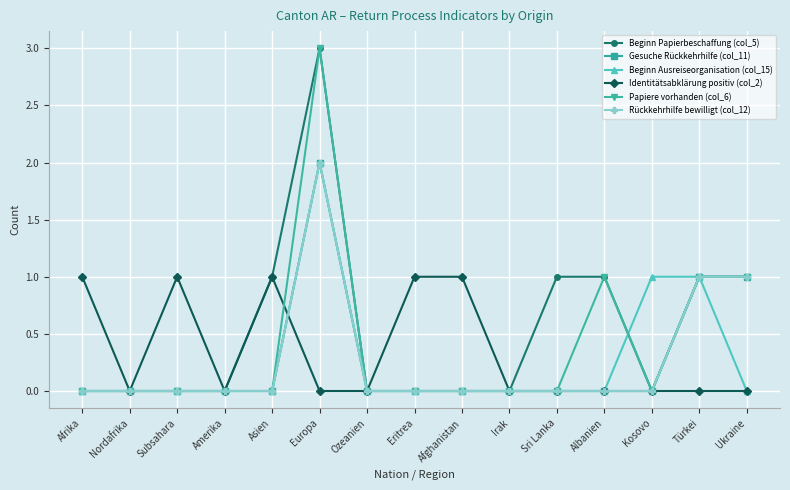

At which category is the sum across all series the highest?

Europa